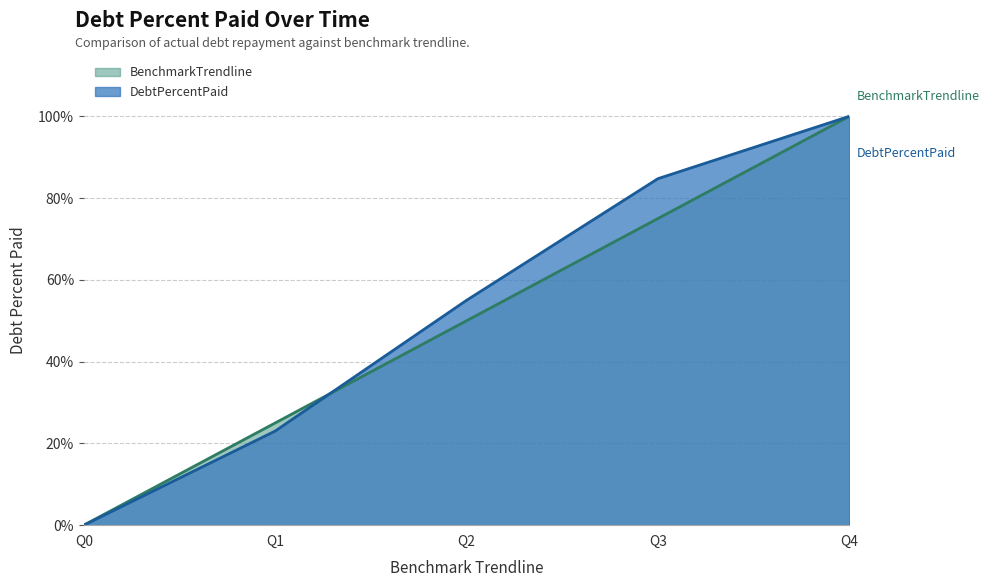

What is the difference between the maximum and minimum values in the BenchmarkTrendline series?

100.0